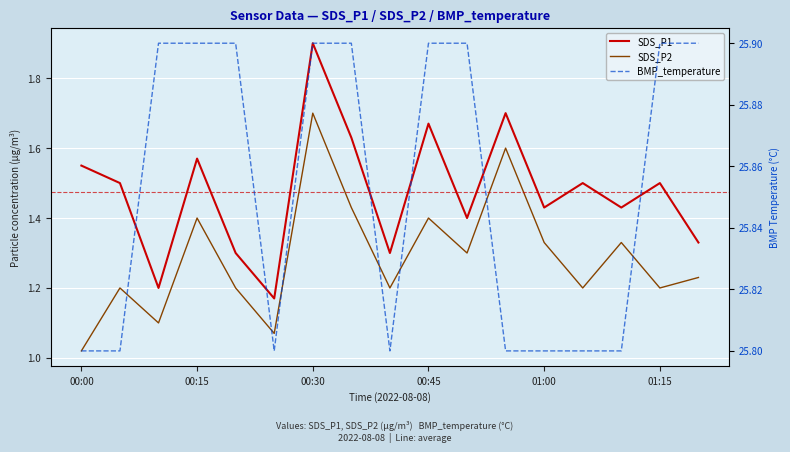

Which category has the highest value across all series?

00:30